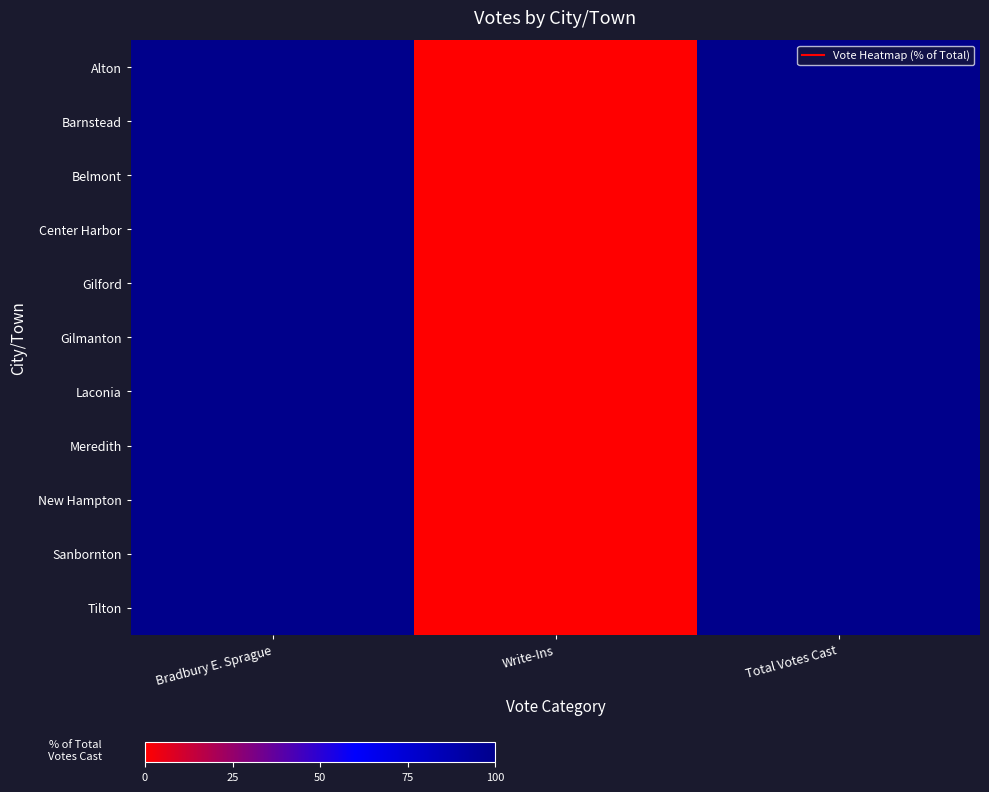

Which label corresponds to the smallest value in the chart?

Write-Ins